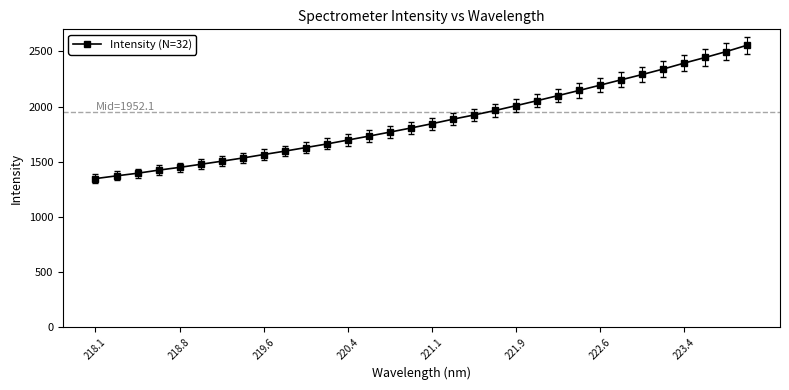

True or false: there are more than 0 points higher than both neighbors.

False